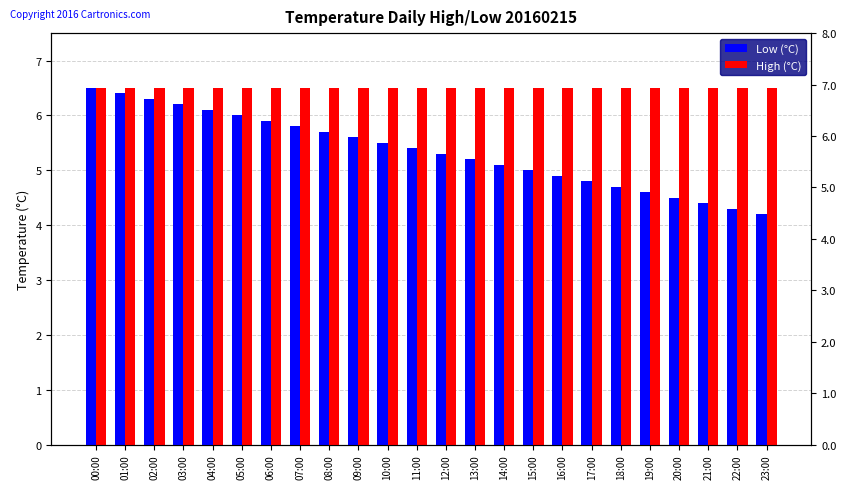

What are all the series names shown in the legend?

Low (°C), High (°C)